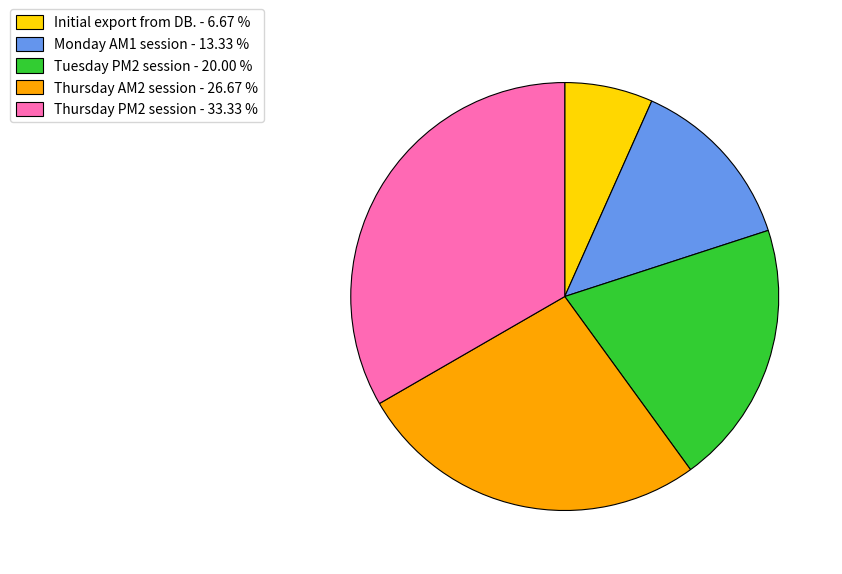

Is there a majority slice in this chart?

No